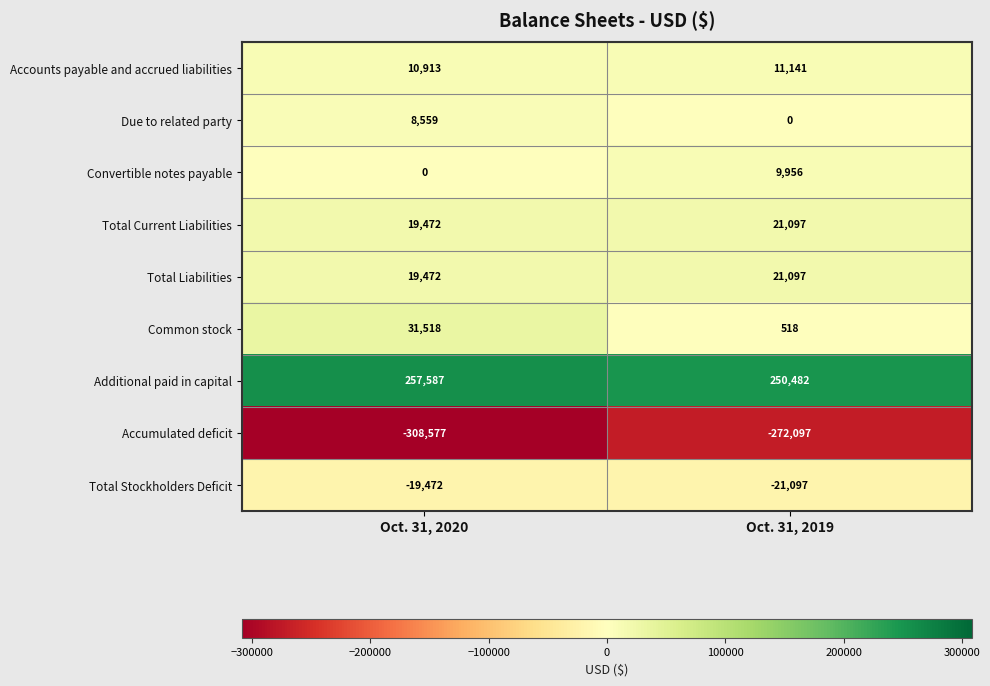

Reading right to left, transcribe all the data shown in this chart.

Accounts payable and accrued liabilities: Oct. 31, 2019=11141	Oct. 31, 2020=10913
Due to related party: Oct. 31, 2019=0	Oct. 31, 2020=8559
Convertible notes payable: Oct. 31, 2019=9956	Oct. 31, 2020=0
Total Current Liabilities: Oct. 31, 2019=21097	Oct. 31, 2020=19472
Total Liabilities: Oct. 31, 2019=21097	Oct. 31, 2020=19472
Common stock: Oct. 31, 2019=518	Oct. 31, 2020=31518
Additional paid in capital: Oct. 31, 2019=250482	Oct. 31, 2020=257587
Accumulated deficit: Oct. 31, 2019=-272097	Oct. 31, 2020=-308577
Total Stockholders Deficit: Oct. 31, 2019=-21097	Oct. 31, 2020=-19472